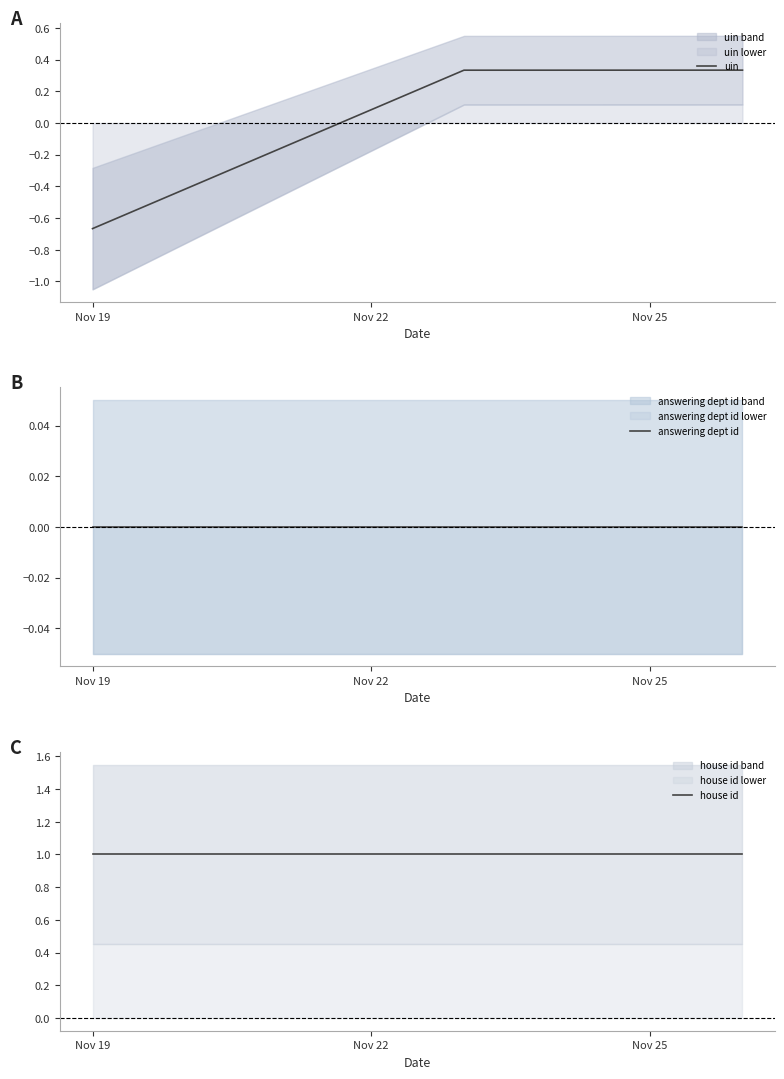

True or false: answering dept id has a value of 0.0 at Nov 22.

True